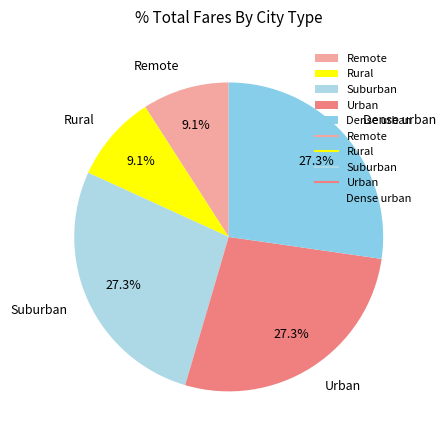

Is there a majority slice in this chart?

No